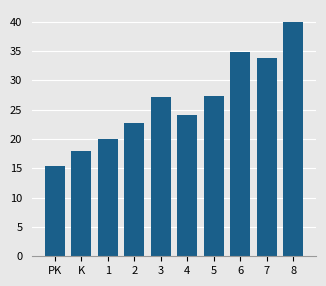

Where does the data first go above 27?

3